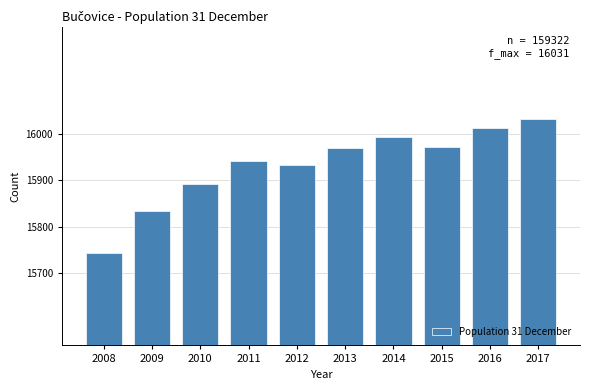

Read the value at 2015.

15971